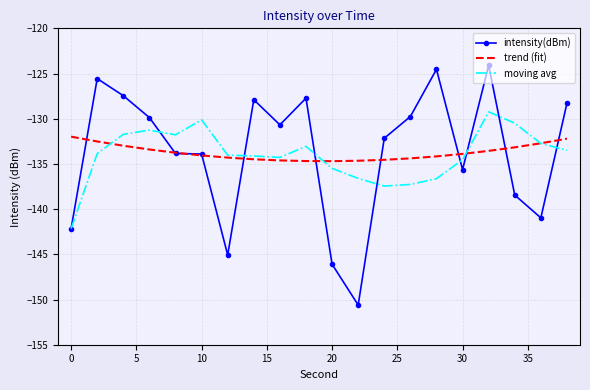

List the series in order of their peak value, lowest first.

trend (fit), moving avg, intensity(dBm)